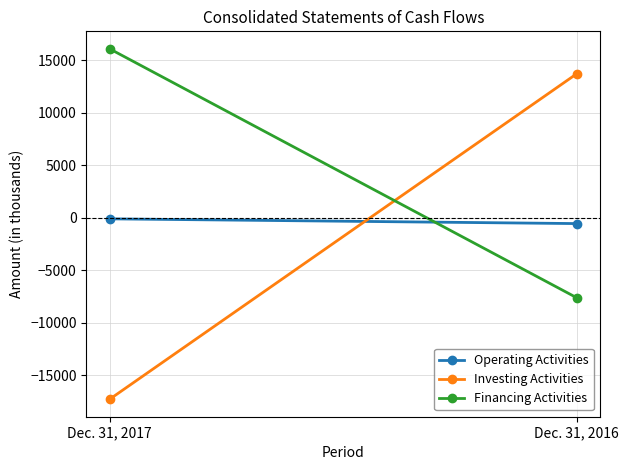

What is the difference between the Operating Activities values at Dec. 31, 2017 and Dec. 31, 2016?

453